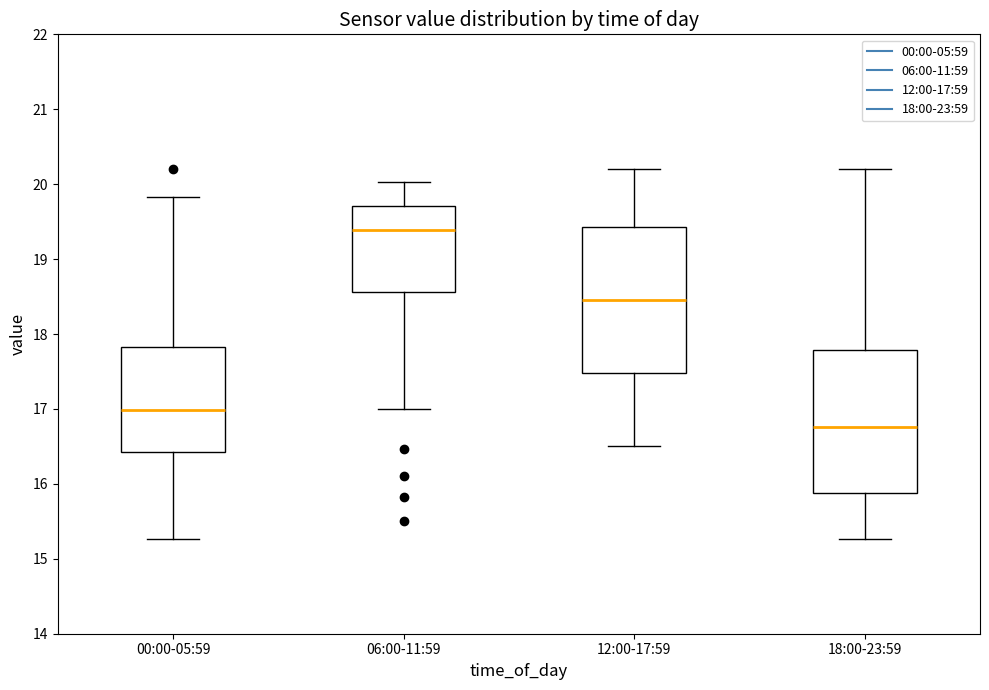

Where is the lower edge of the box for 06:00-11:59 on the y-axis? The values are not printed on the chart, so give them approximately, as read against the axis.

18.6